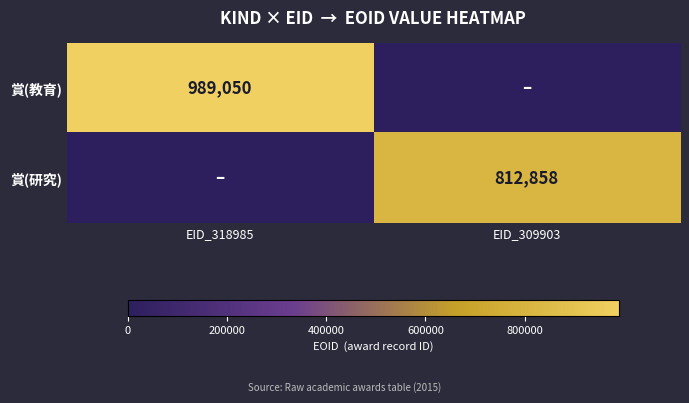

Is it true that 賞(研究) equals 1069314 at EID_309903?

False